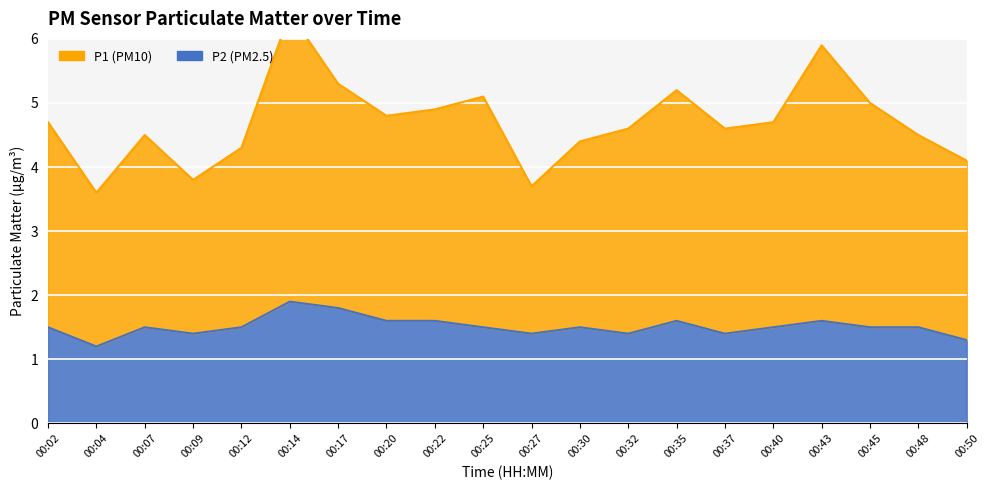

What is the value of the P1 point at the 8th from the left?

4.8